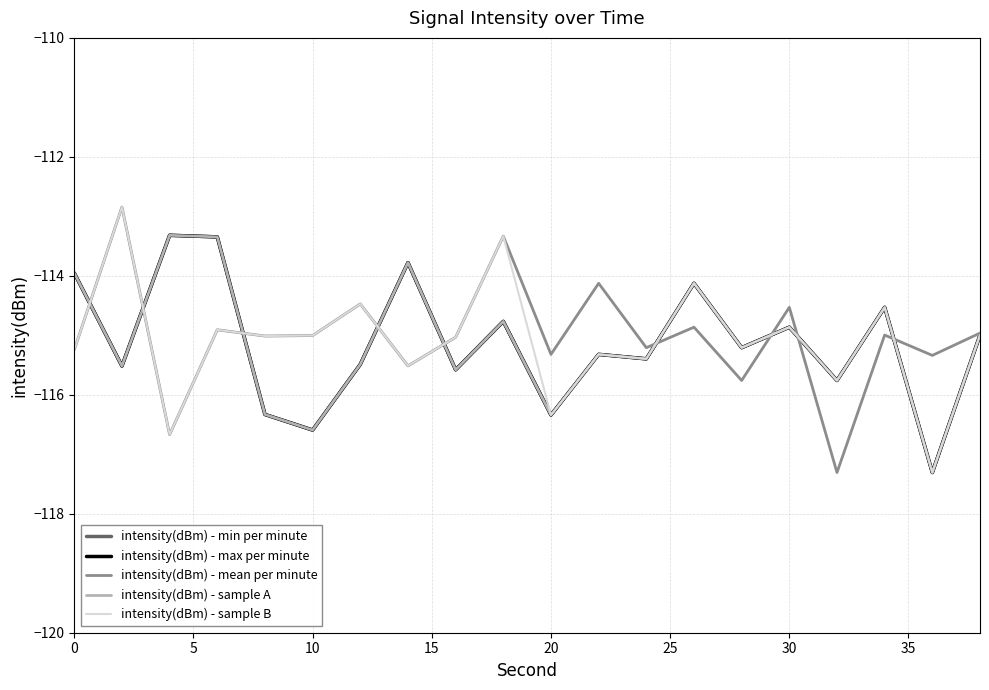

What is the highest value of the intensity(dBm) - max per minute series?

-113.3